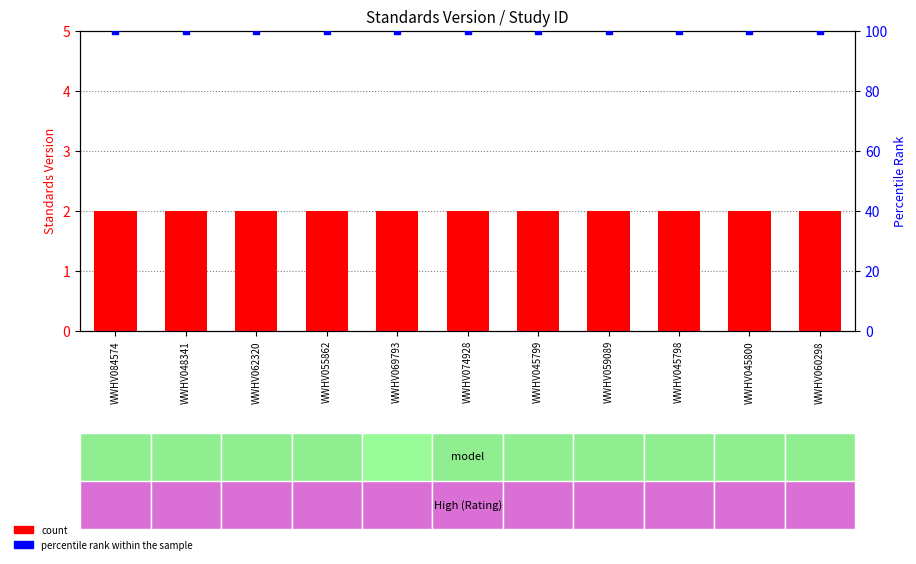

What is the total value across all series at WWHV045800?

102